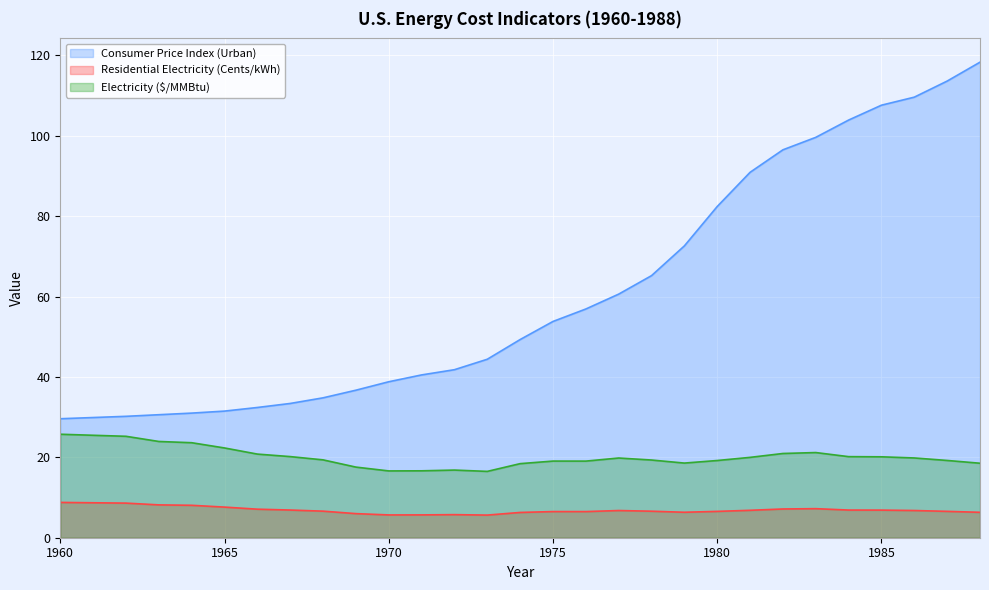

What is the difference between the maximum and minimum values in the Residential Electricity (Cents/kWh) series?

3.2